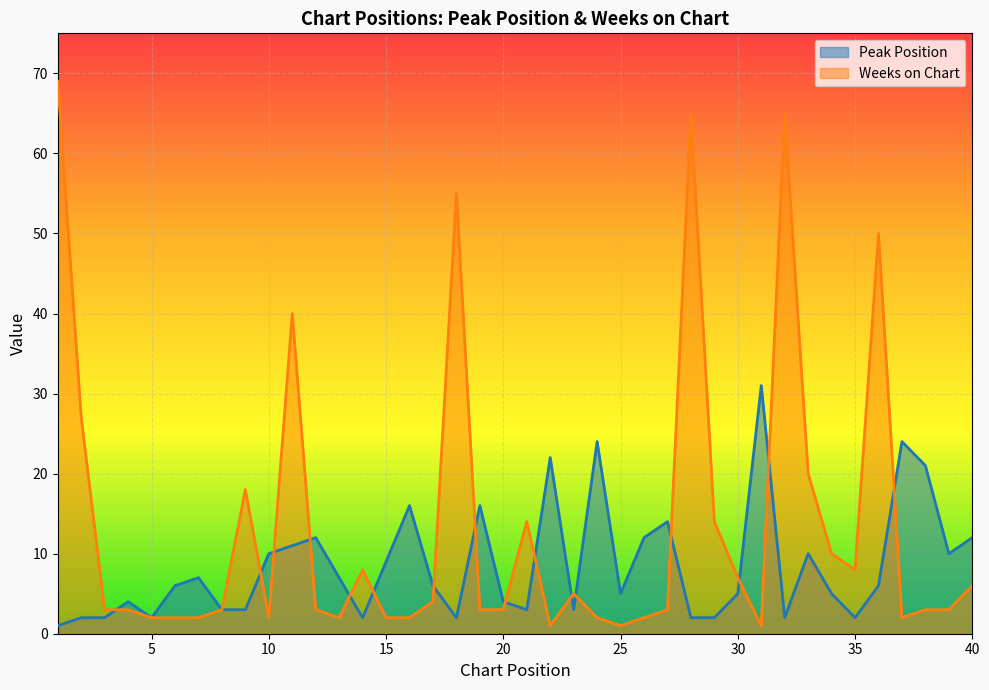

Where do Weeks on Chart and Peak Position first cross each other?

3 and 4